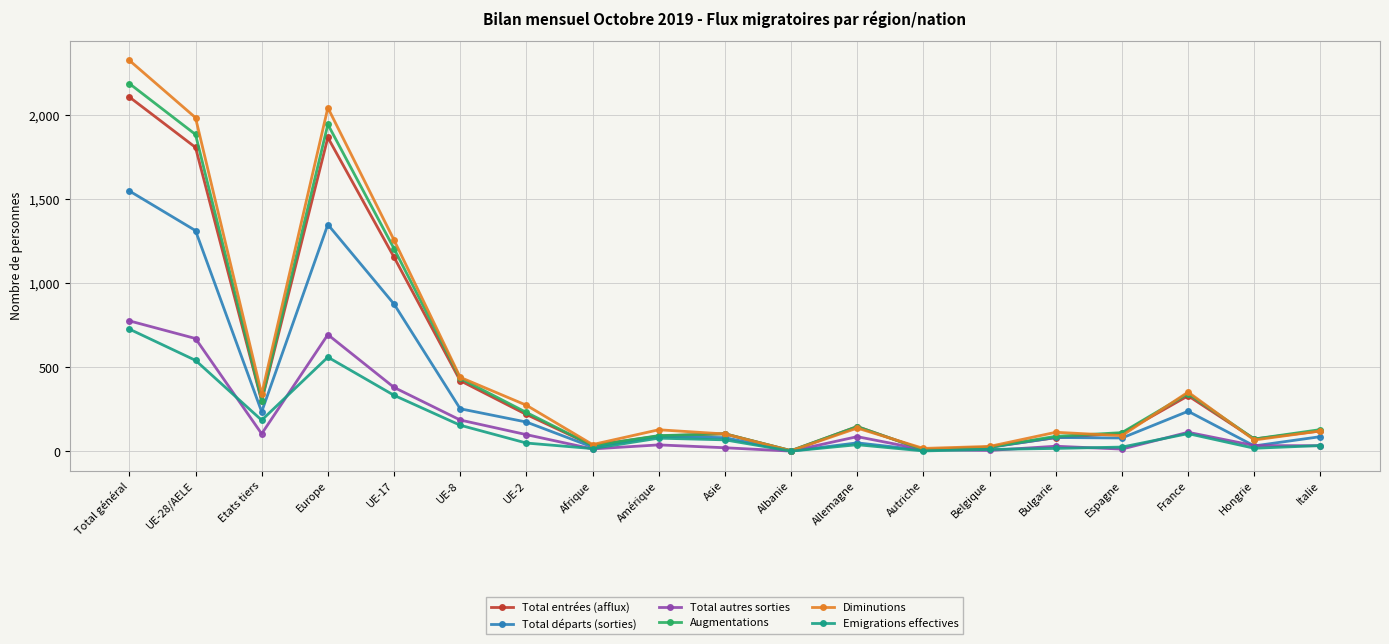

What is the difference between the highest and lowest values at Espagne?

98